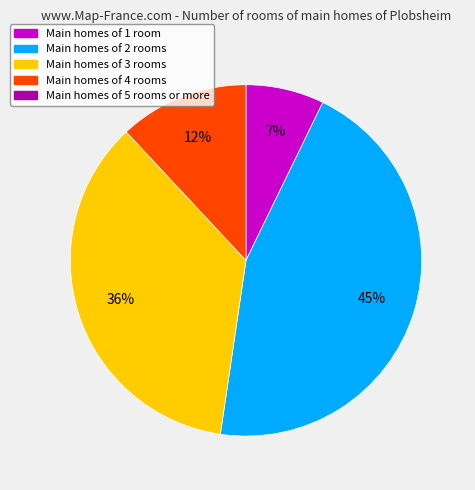

Count the number of slices in the pie.

4